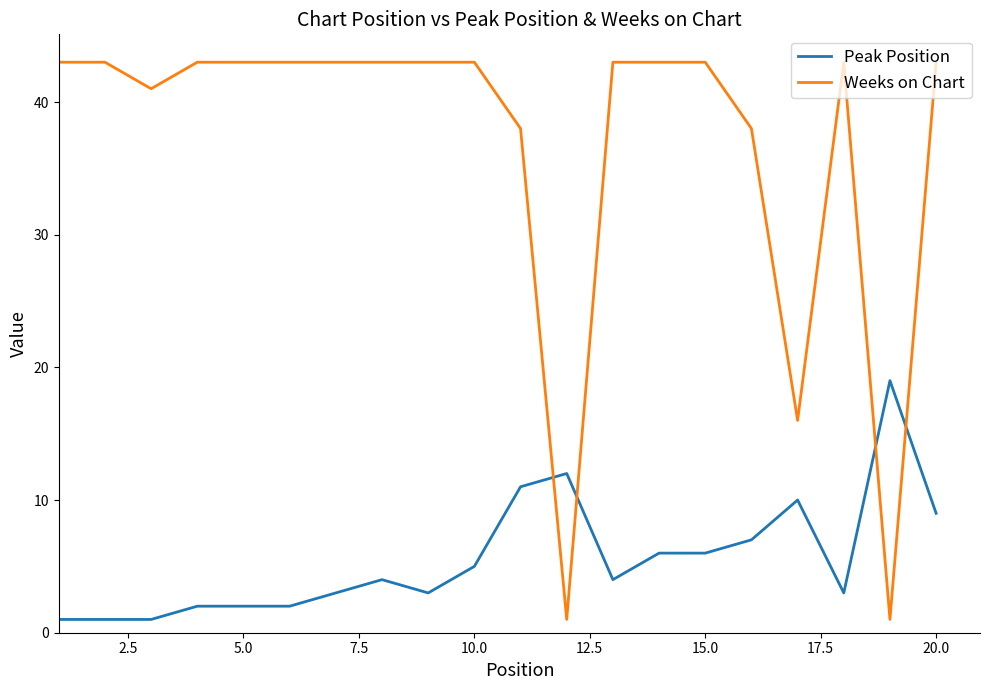

Which series has the largest total across all categories?

Weeks on Chart